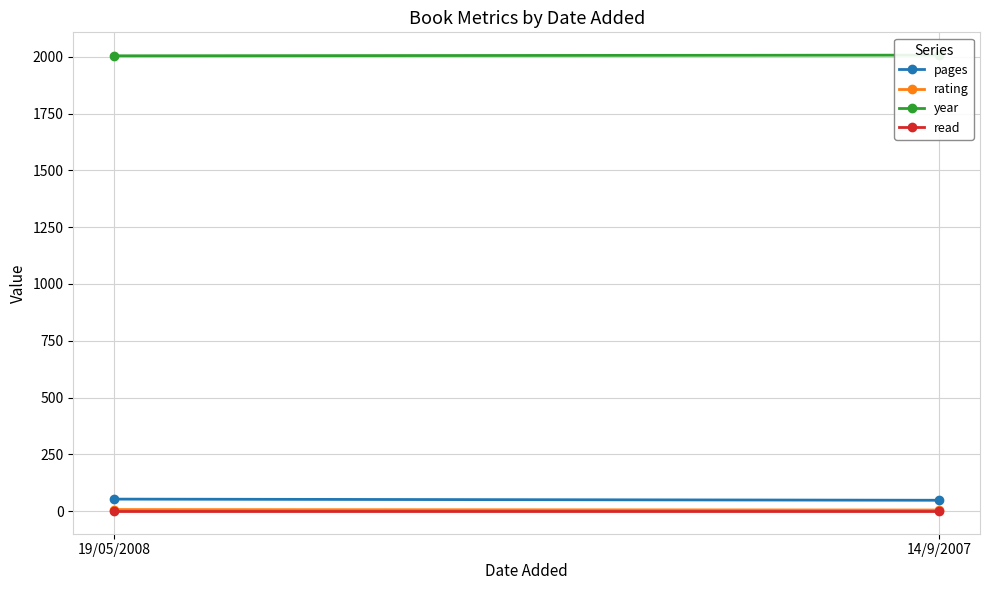

What is the approximate value of pages at 19/05/2008?

53